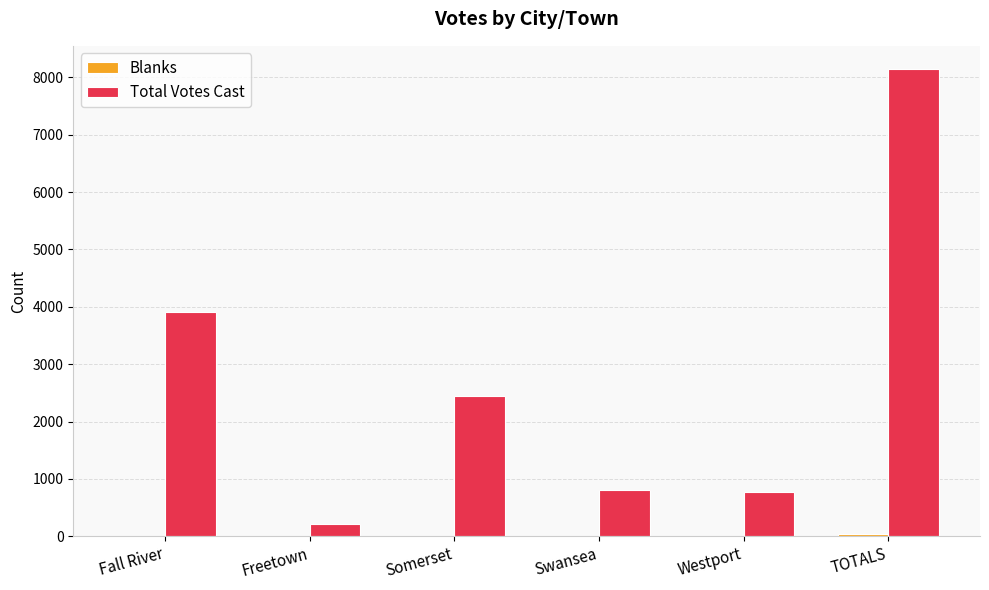

The Total Votes Cast series shows 8143 at TOTALS. True or false?

True